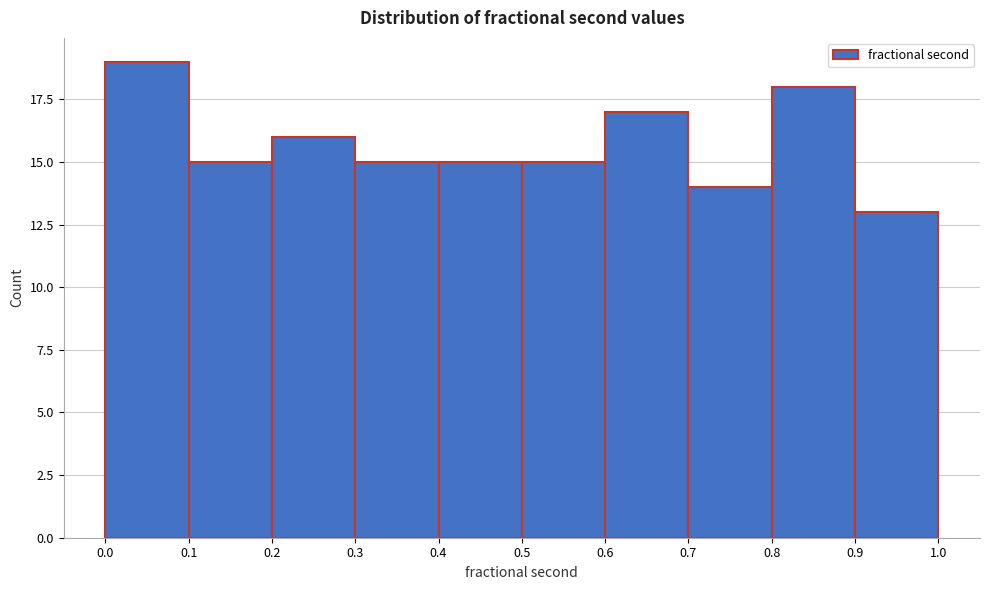

Reading left to right, list every bar in this chart as the range it spans on the x-axis followed by its height. The values are not printed on the chart, so give them approximately, as read against the axis.

0.0 to 0.1: 19
0.1 to 0.2: 15
0.2 to 0.3: 16
0.3 to 0.4: 15
0.4 to 0.5: 15
0.5 to 0.6: 15
0.6 to 0.7: 17
0.7 to 0.8: 14
0.8 to 0.9: 18
0.9 to 1.0: 13